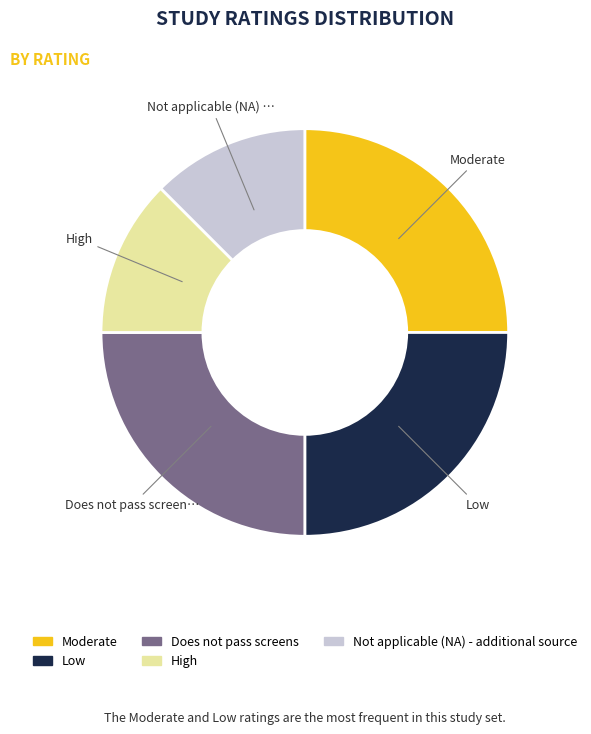

How many slices are in this pie chart?

5